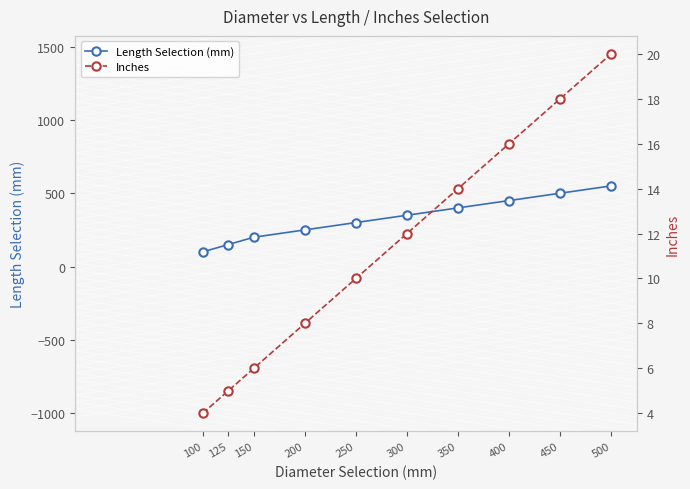

What are all the series names shown in the legend?

Length Selection (mm), Inches